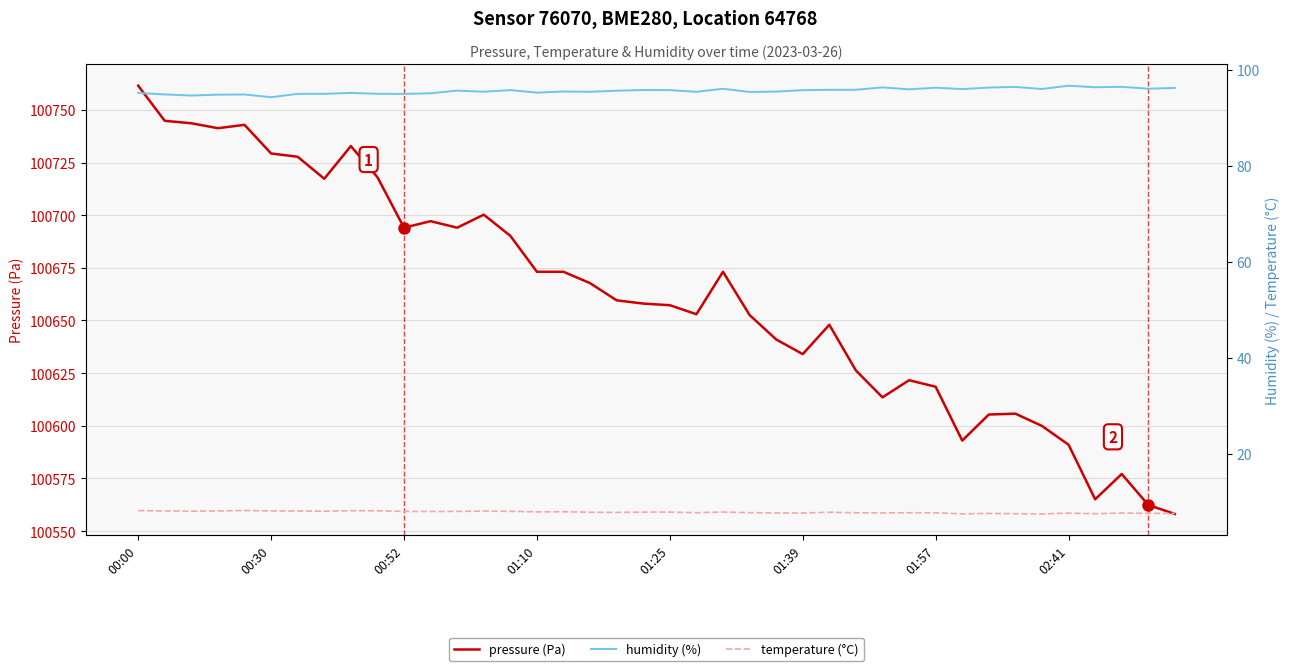

At which label does pressure (Pa) reach its peak?

00:00